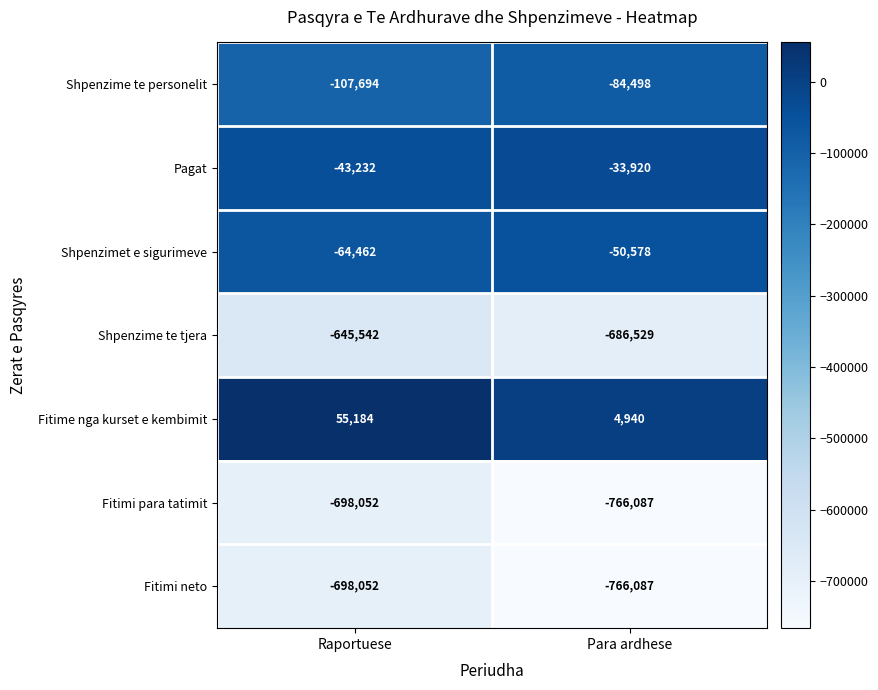

At which category is the sum across all series the highest?

Raportuese